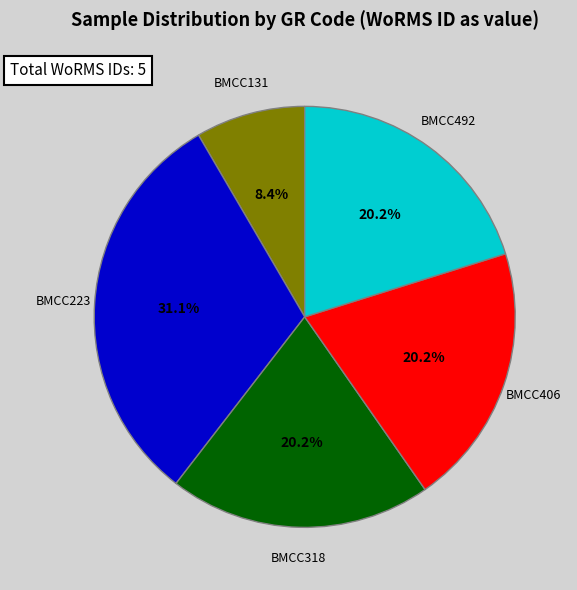

How many slices are in this pie chart?

5